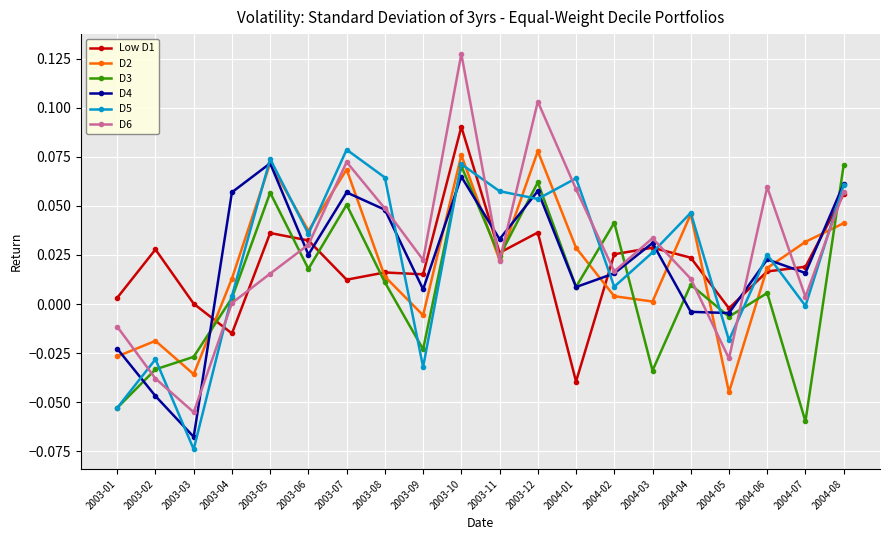

Which series has the largest total across all categories?

D6